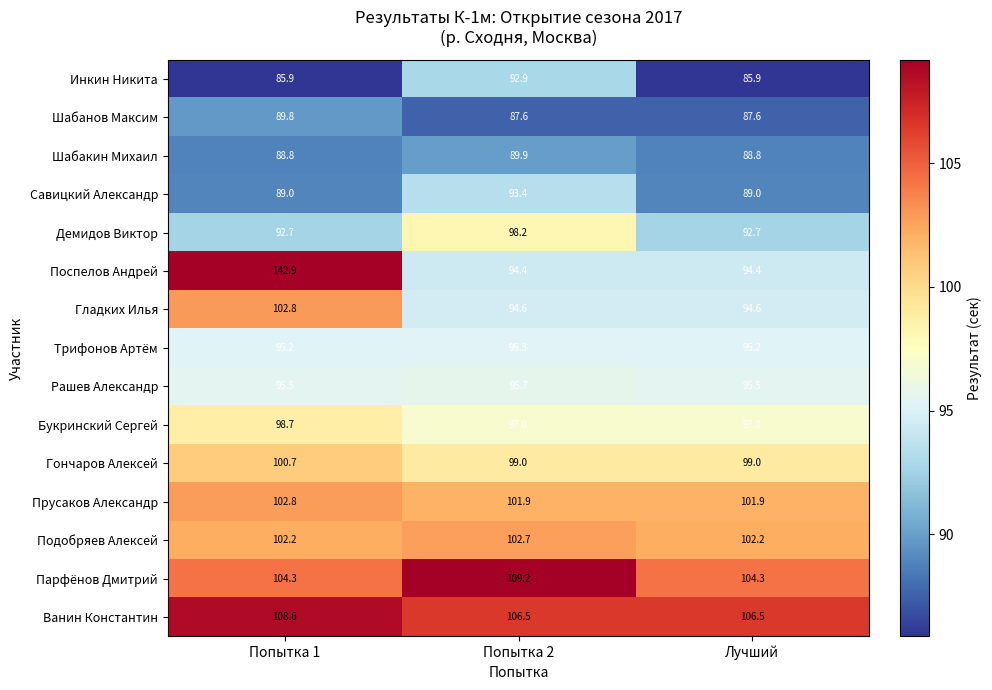

The Савицкий Александр series shows 93.4 at Попытка 2. True or false?

True